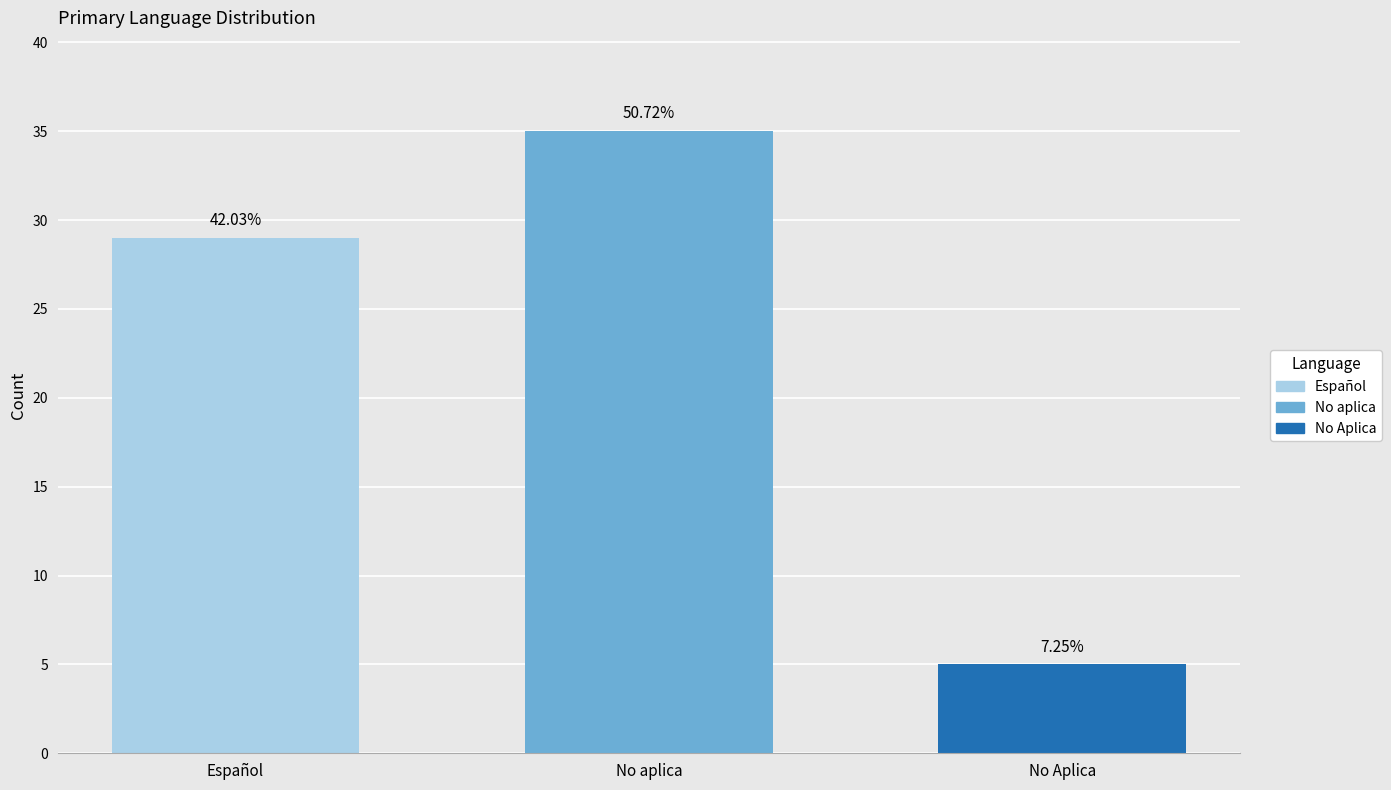

Are the bars horizontal?

No